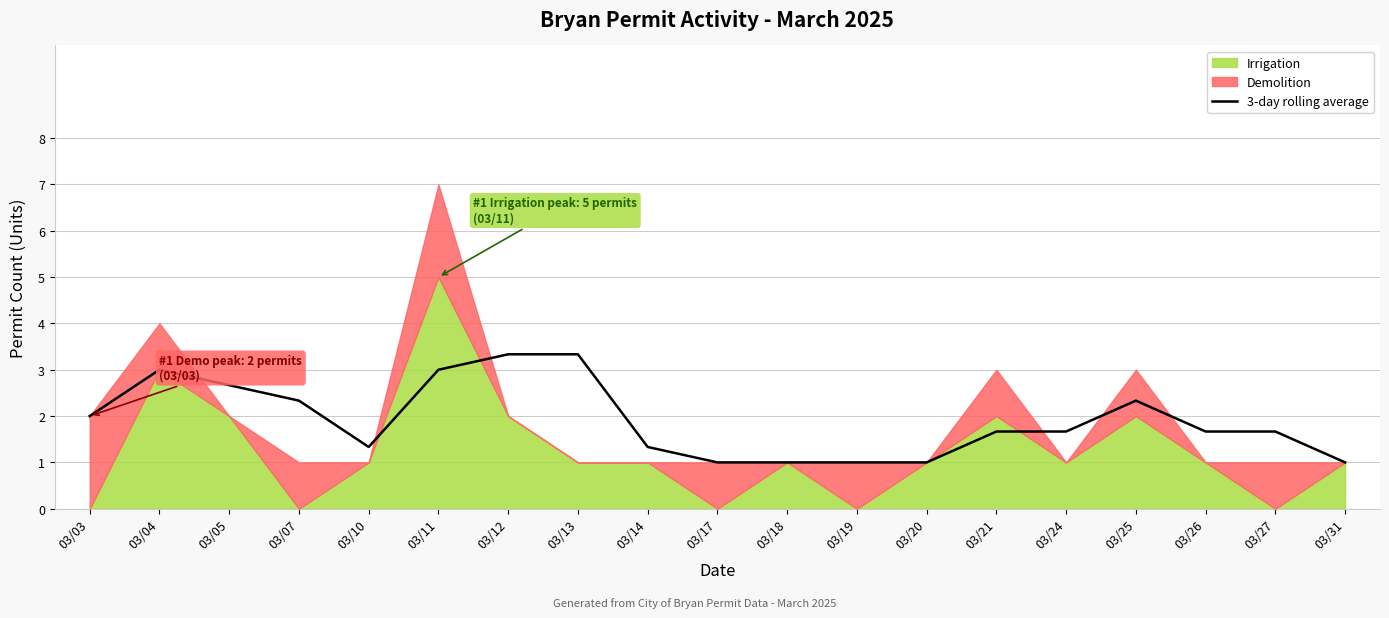

What is the ratio of the value at 03/13 to the value at 03/20?

3.3